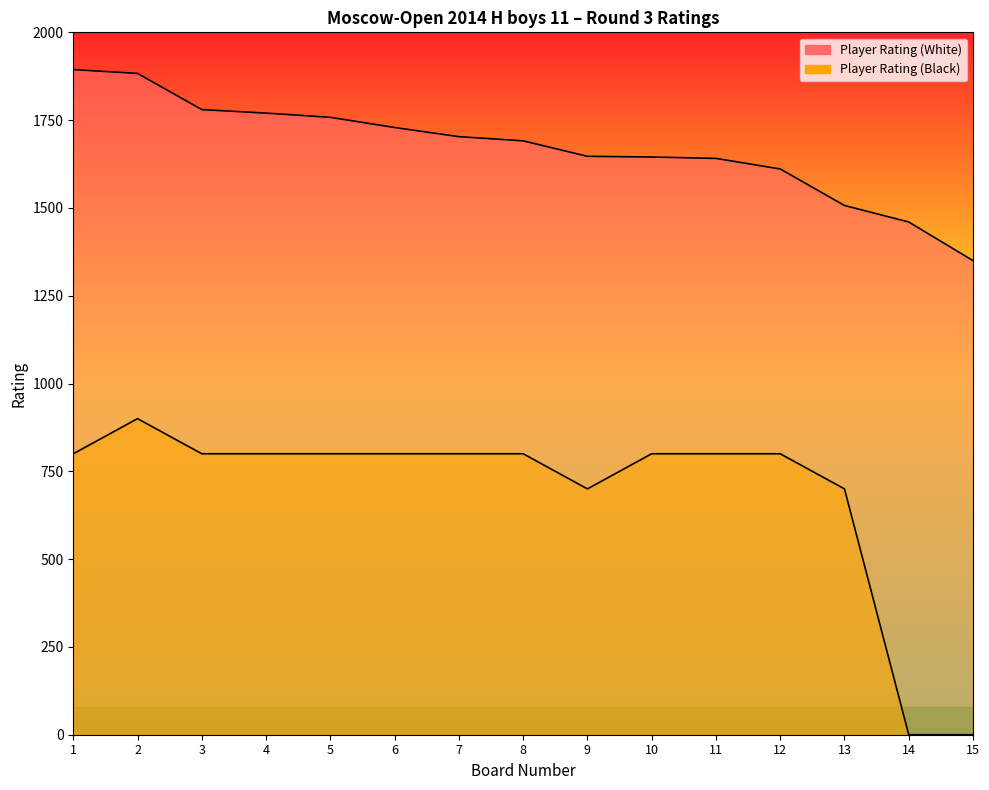

At which label is Player Rating (Black) closest to 450?

9